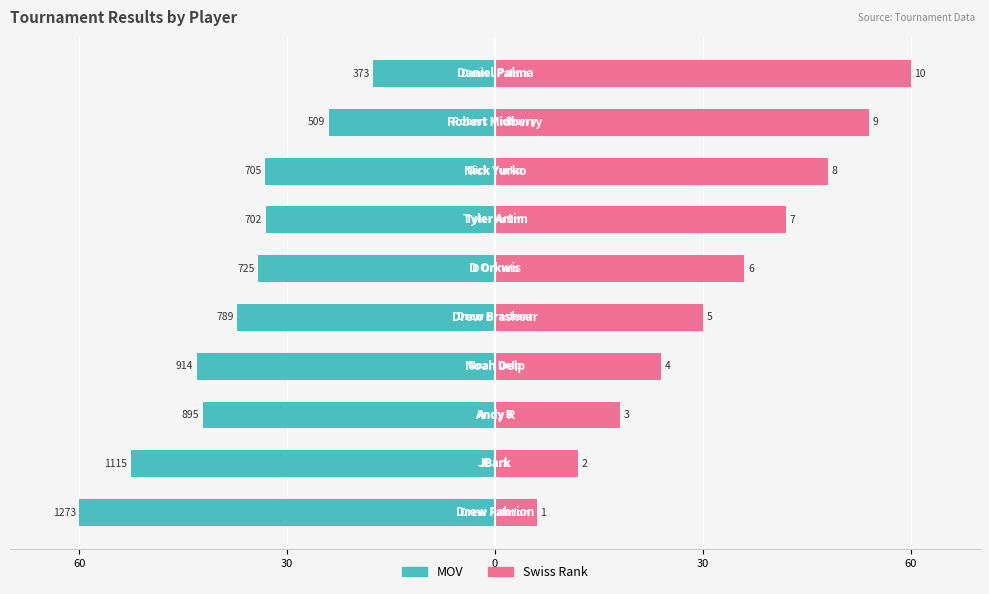

Are the bars horizontal?

Yes